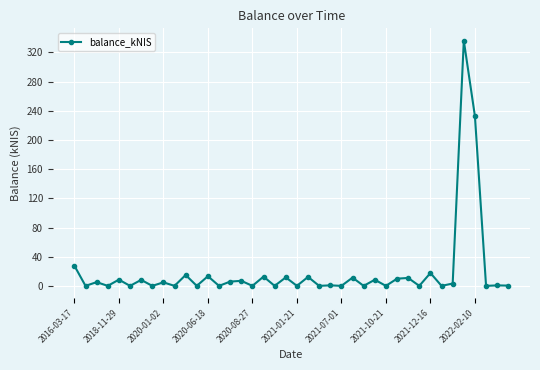

What is the difference between the maximum and minimum values?

336.3